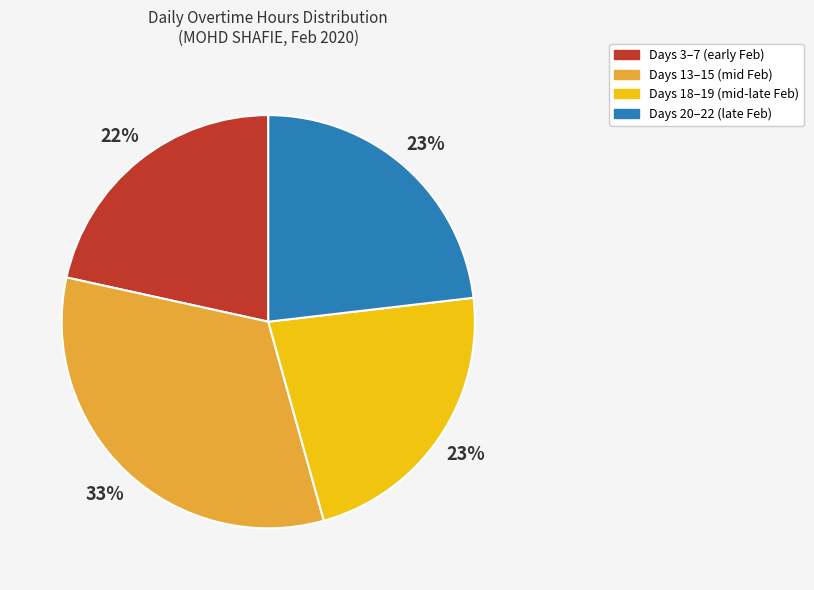

To the nearest percent, what portion does Days 18–19 (mid-late Feb) represent?

23%